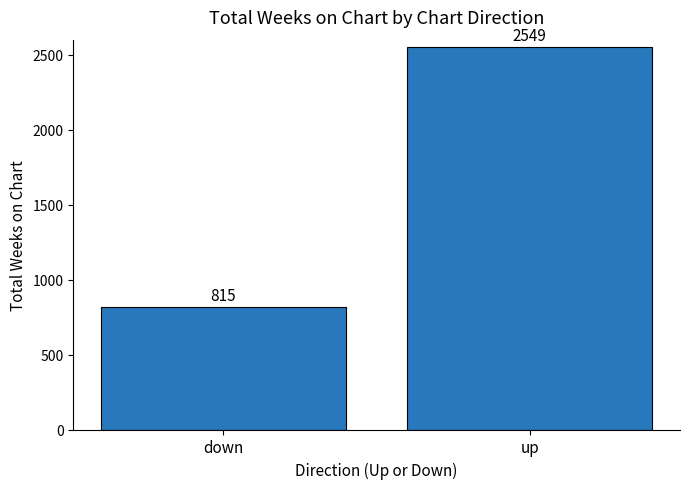

The value at down is 815. True or false?

True